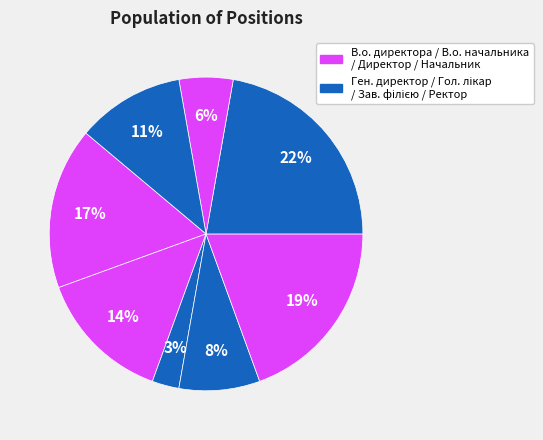

How many segments does this pie chart have?

8